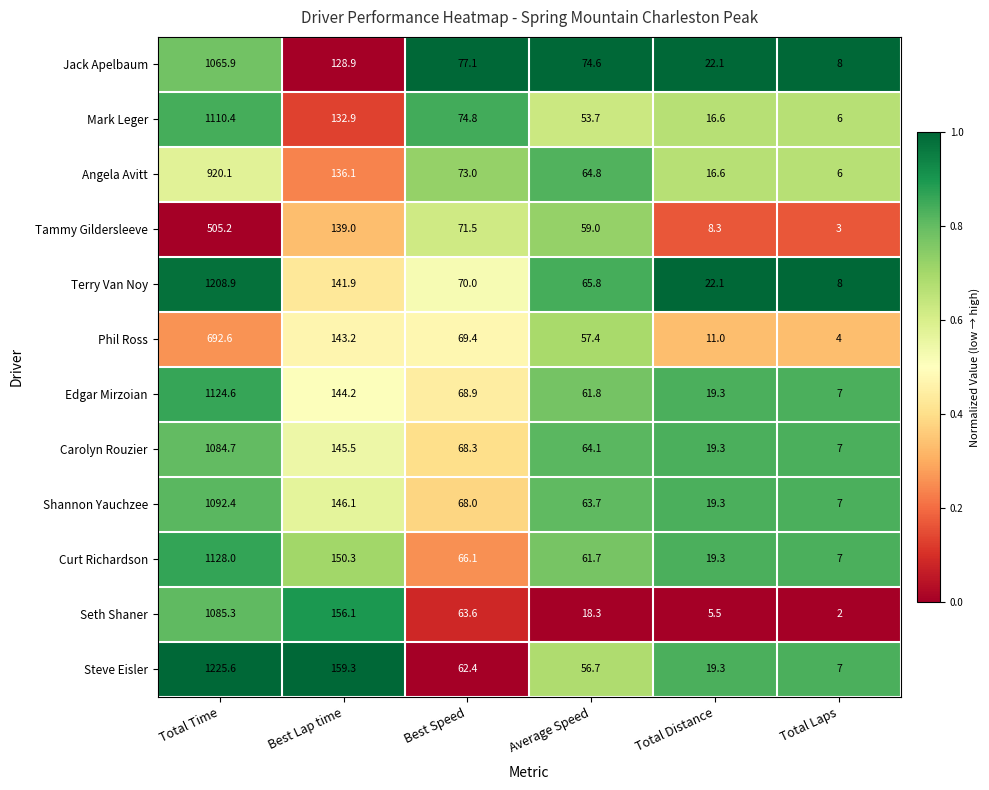

At Average Speed, list the series in order from smallest to largest.

Seth Shaner, Mark Leger, Steve Eisler, Phil Ross, Tammy Gildersleeve, Curt Richardson, Edgar Mirzoian, Shannon Yauchzee, Carolyn Rouzier, Angela Avitt, Terry Van Noy, Jack Apelbaum